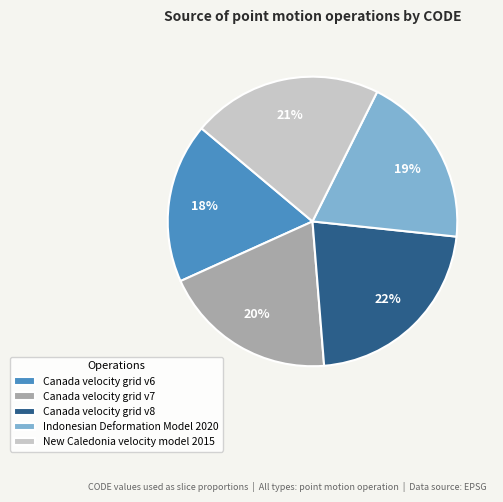

Which category has the biggest portion of the pie?

Canada velocity grid v8